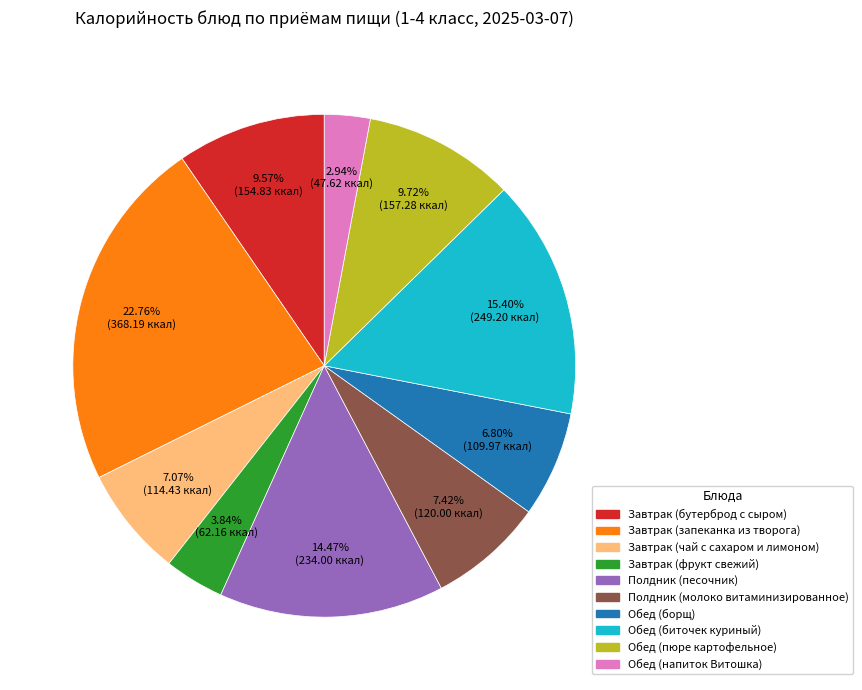

The Обед (биточек куриный) slice represents 15% of the pie. True or false?

True